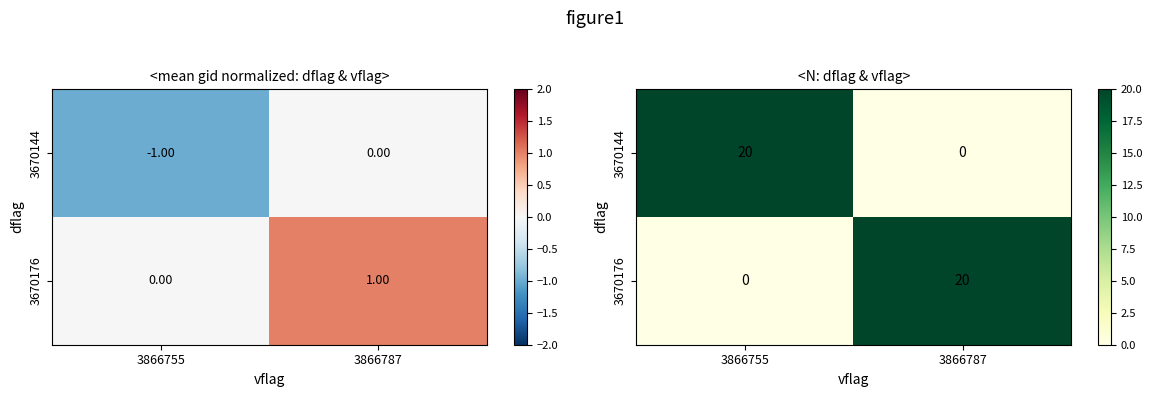

Between 3866787 and 3866755, which is larger?

3866755